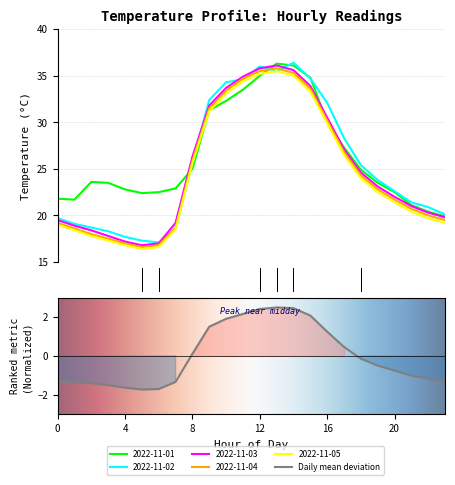

What is the minimum value shown in the chart?

16.4